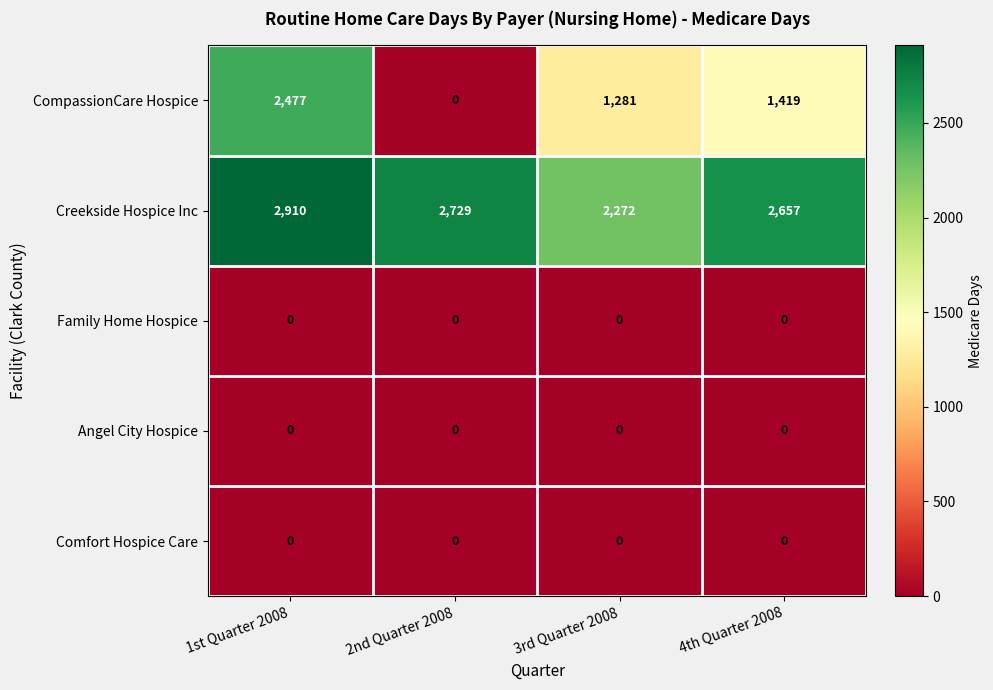

What is the sum of all CompassionCare Hospice values?

5177